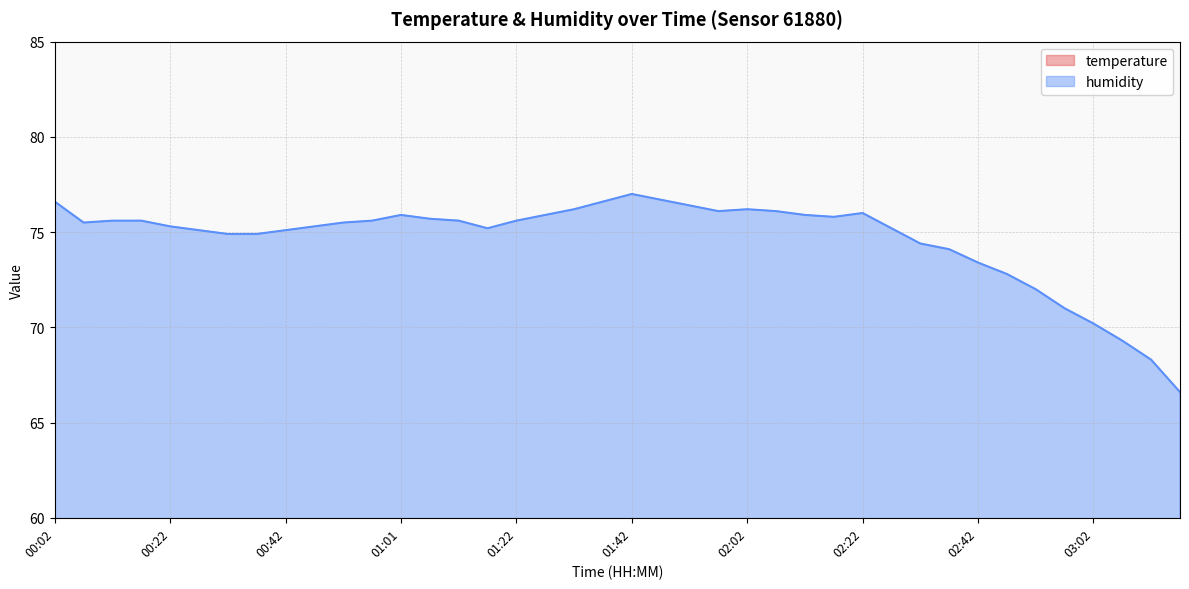

The value of humidity at 02:26 is 75.2. True or false?

True